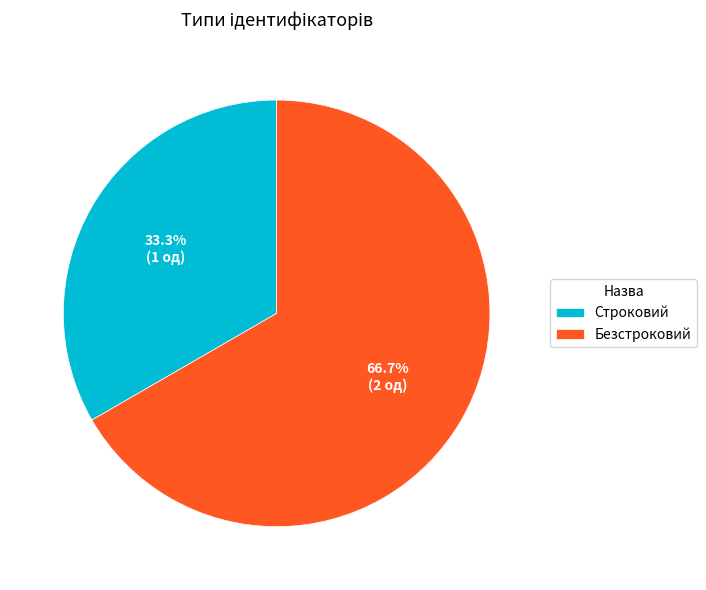

Count the number of slices in the pie.

2